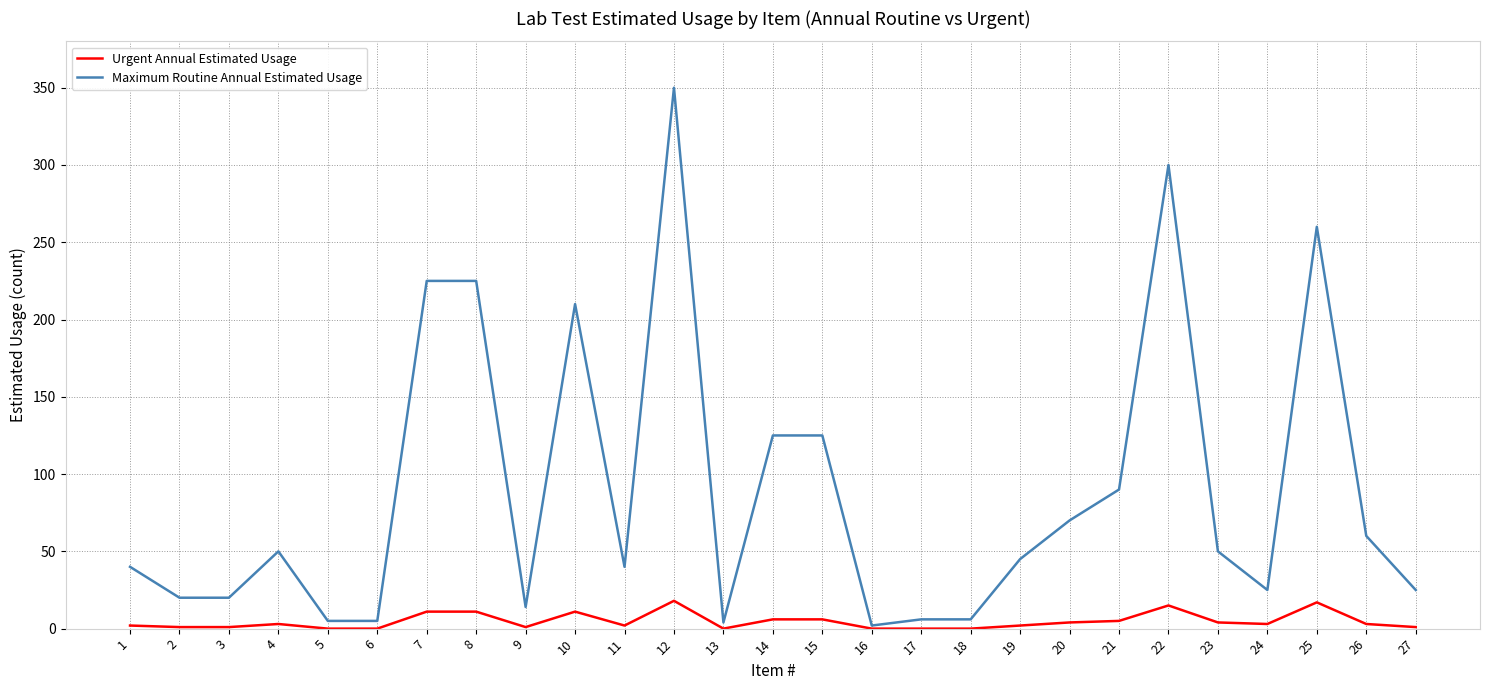

What value does the Maximum Routine Annual Estimated Usage series have at 25?

260